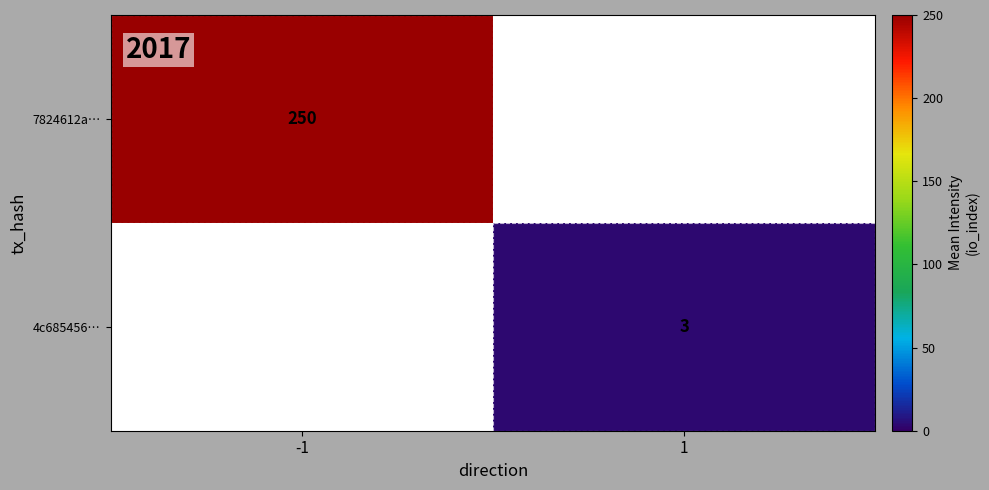

The 7824612a… series shows 164 at -1. True or false?

False